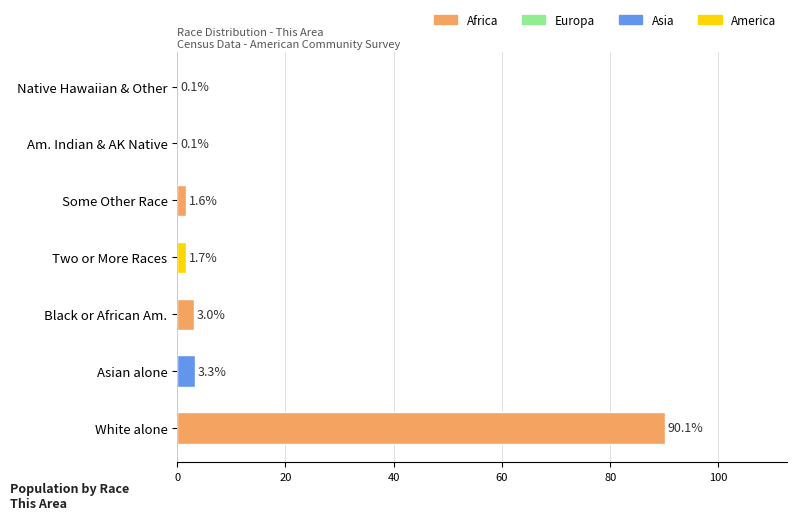

What is the sum of the values at Two or More Races and Some Other Race?

3.3